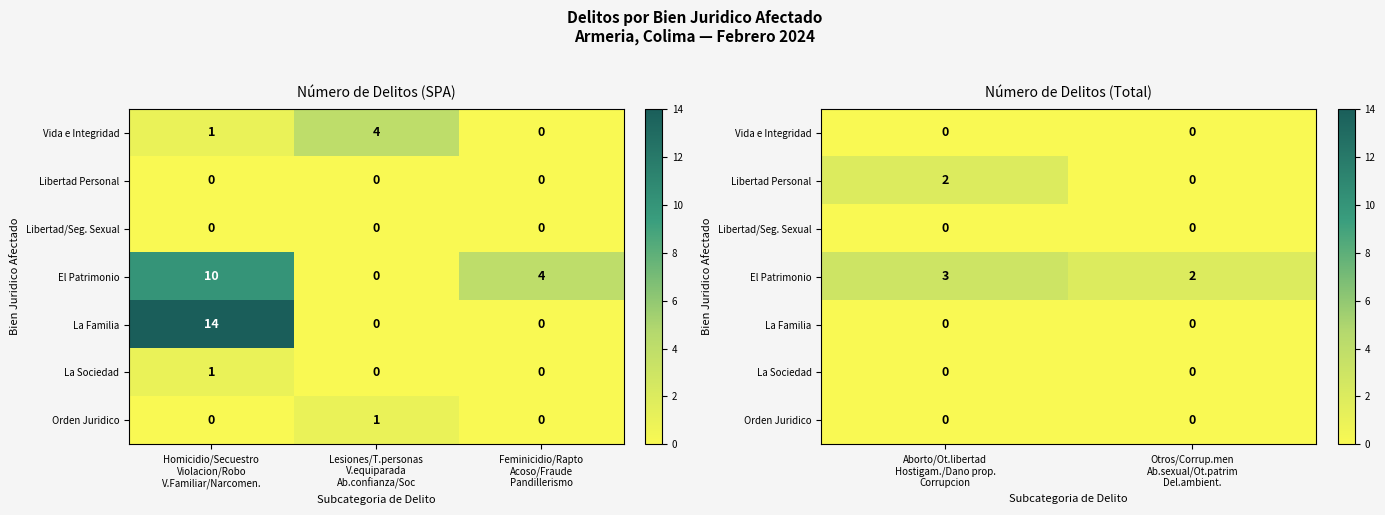

Which category has the lowest value in the El Patrimonio series?

Otros/Corrup.men Ab.sexual/Ot.patrim Del.ambient.